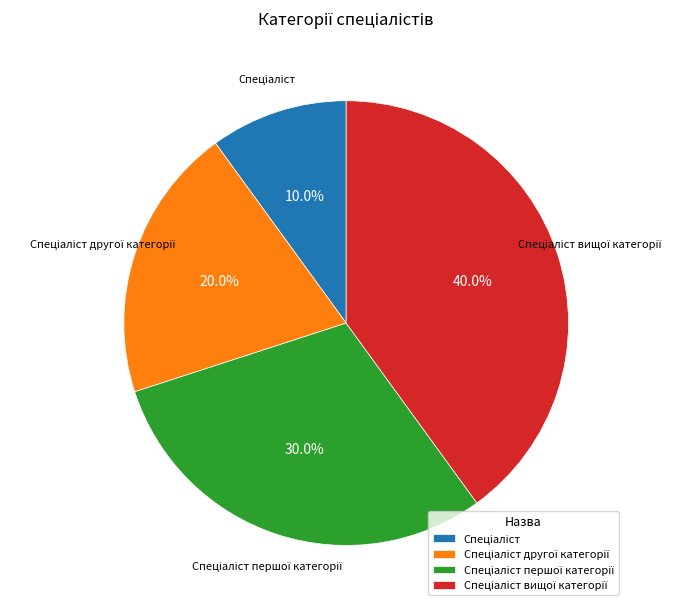

Does any single category account for the majority?

No